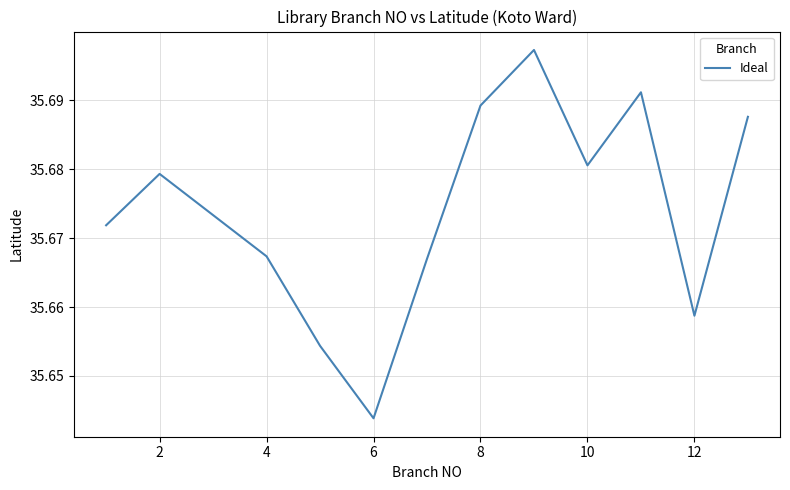

How many lines are shown in the chart?

1